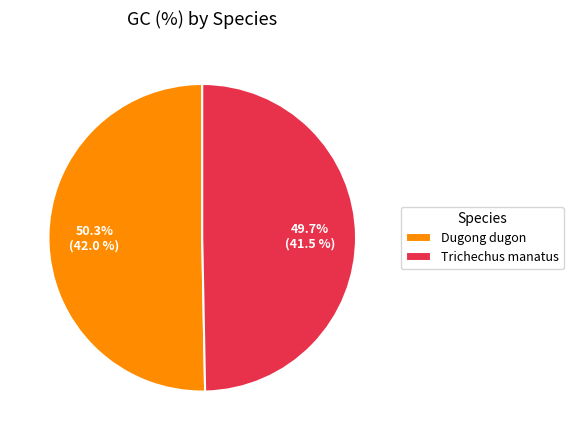

To the nearest percent, what is the average slice percentage?

50%